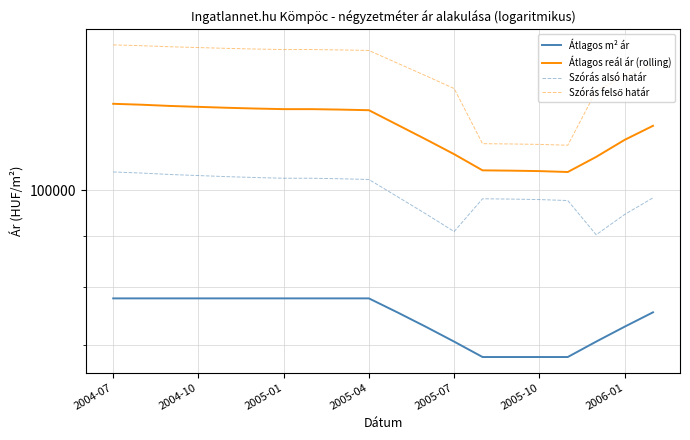

What are all the series names shown in the legend?

Átlagos m² ár, Átlagos reál ár (rolling), Szórás alsó határ, Szórás felső határ